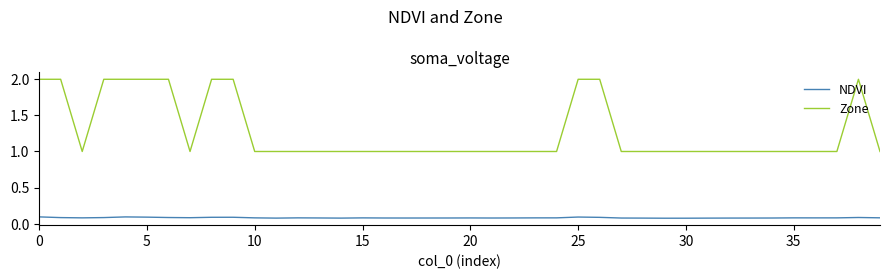

Which series has the widest spread of values?

Zone